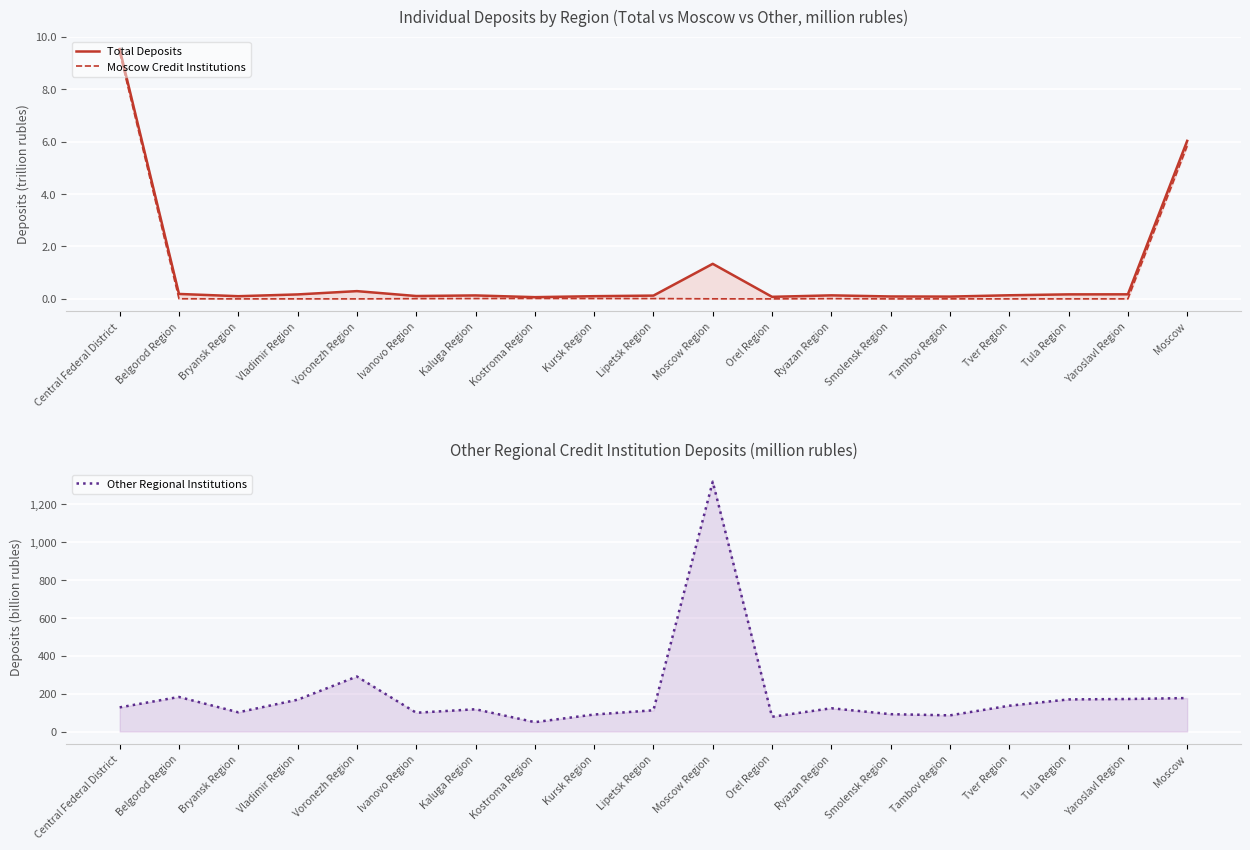

Rank the series by their maximum value, from highest to lowest.

Other Regional Institutions, Total Deposits, Moscow Credit Institutions